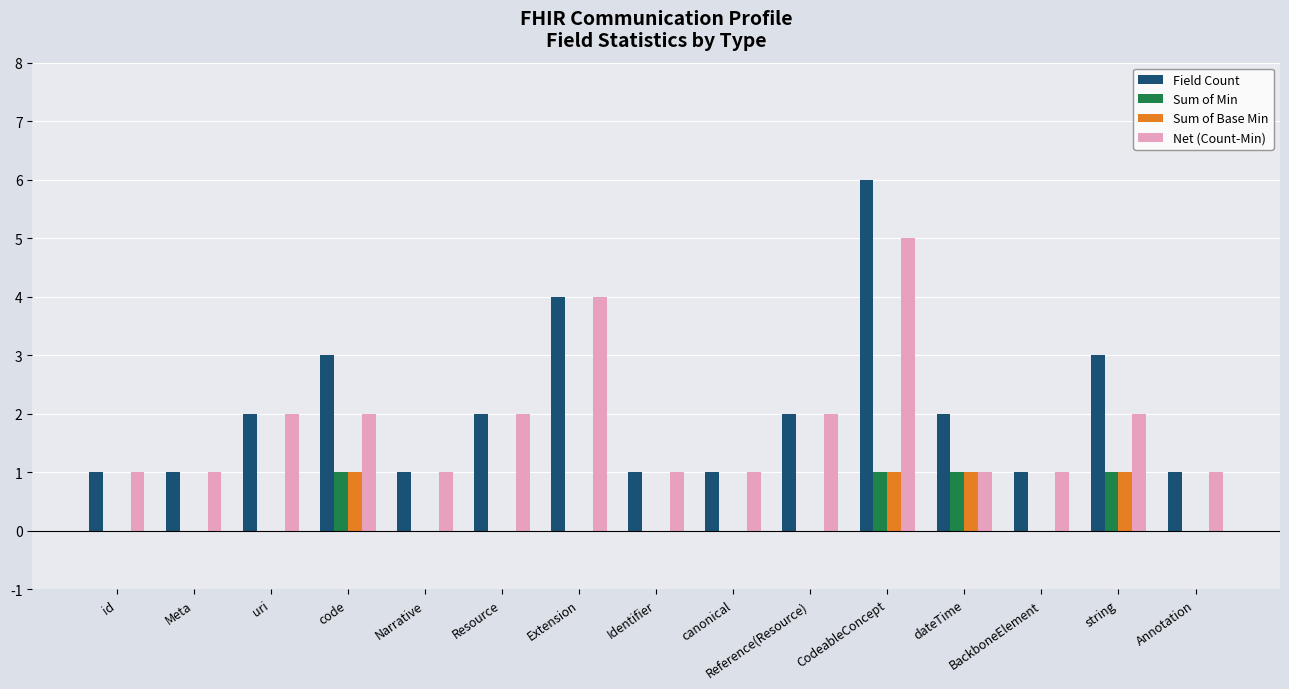

Are the bars horizontal?

No